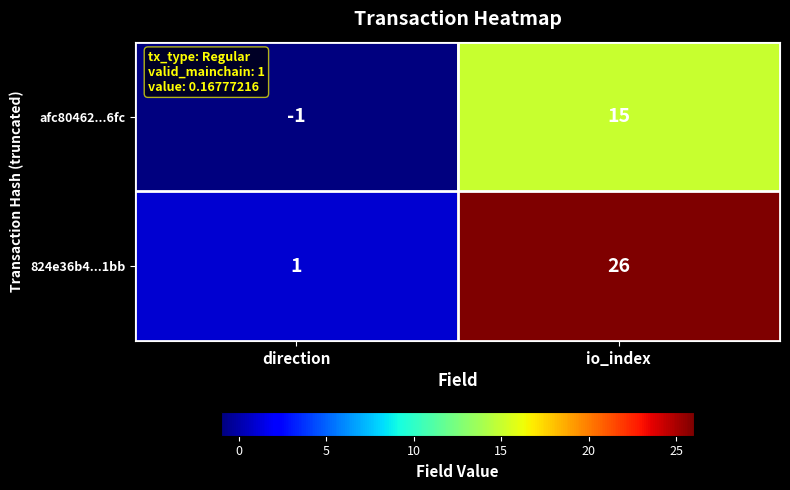

Rank the series by their maximum value, from lowest to highest.

afc80462...6fc, 824e36b4...1bb